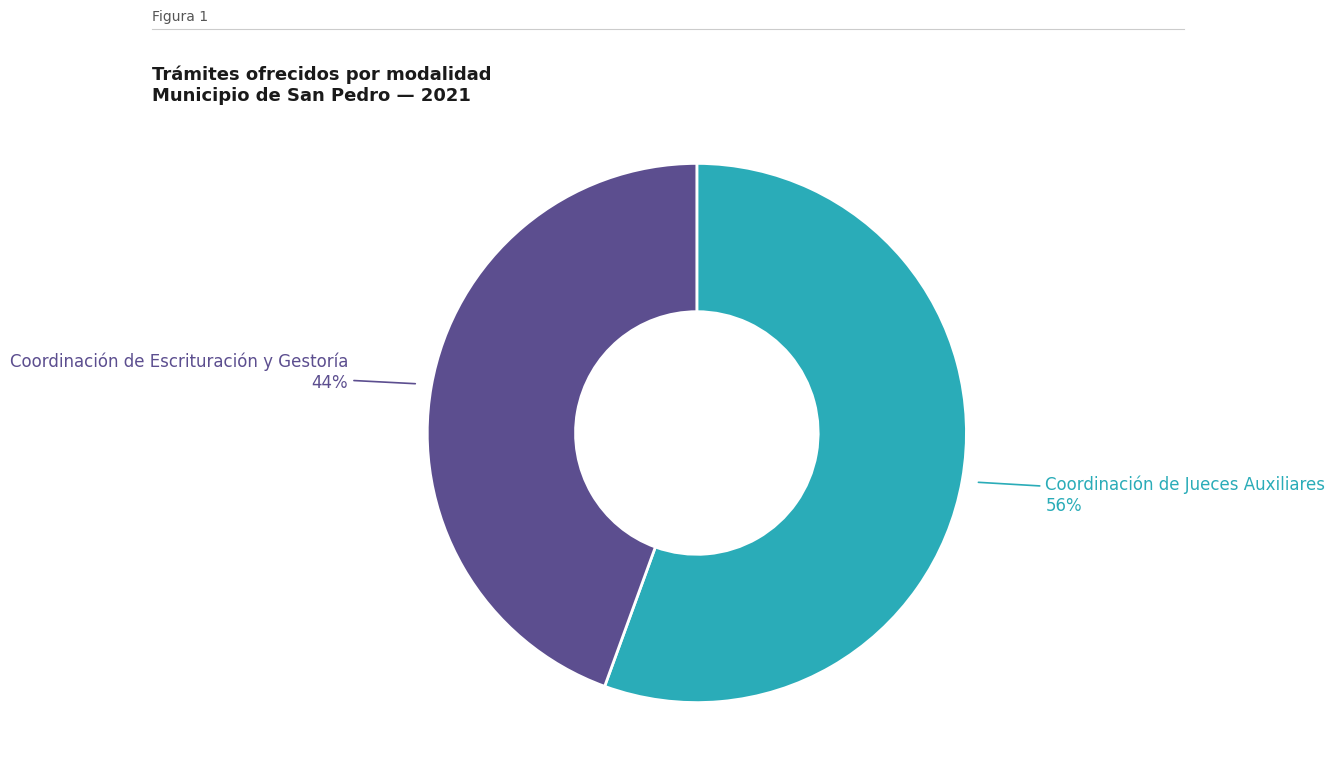

Is there any slice that represents more than half of the pie?

Yes